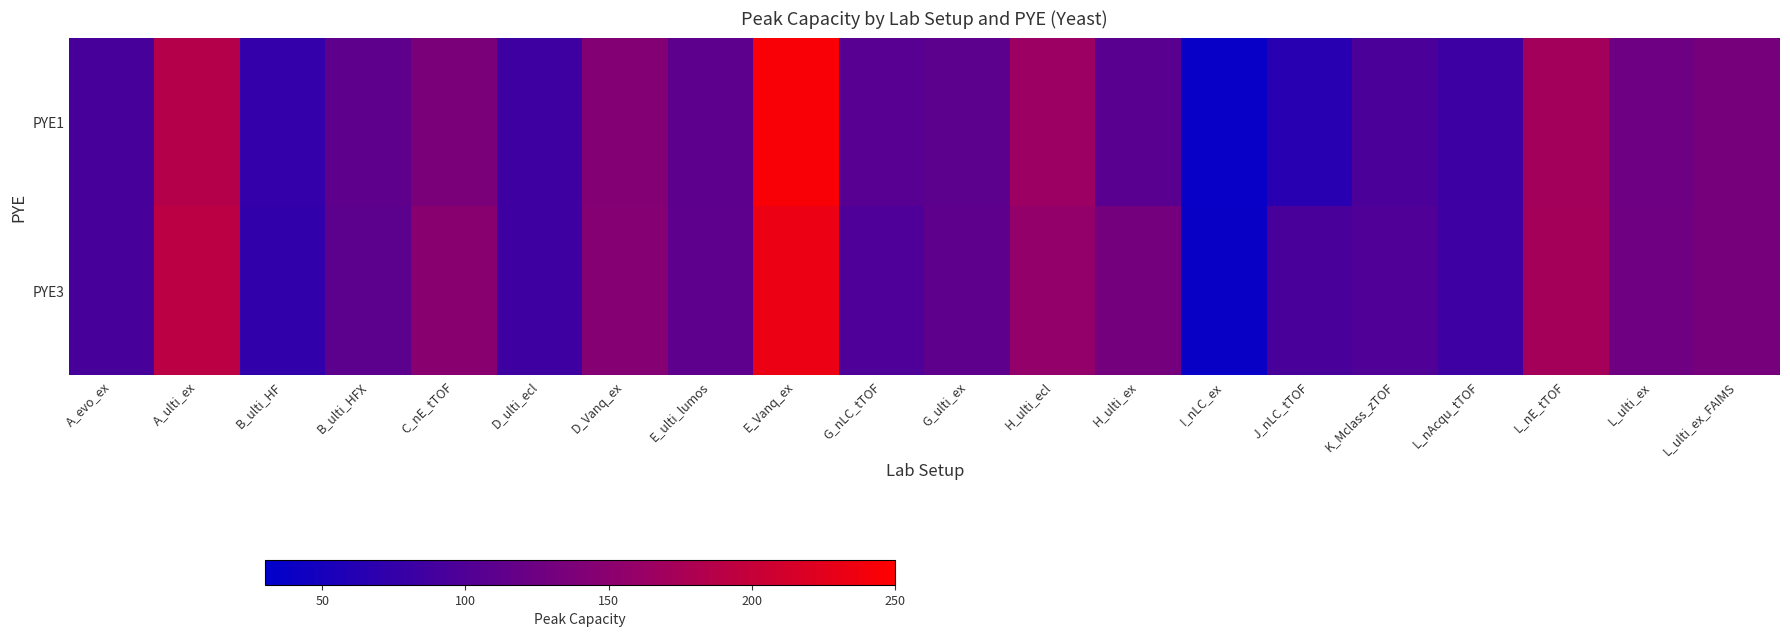

Between L_ulti_ex and L_ulti_ex_FAIMS, which is larger?

L_ulti_ex_FAIMS